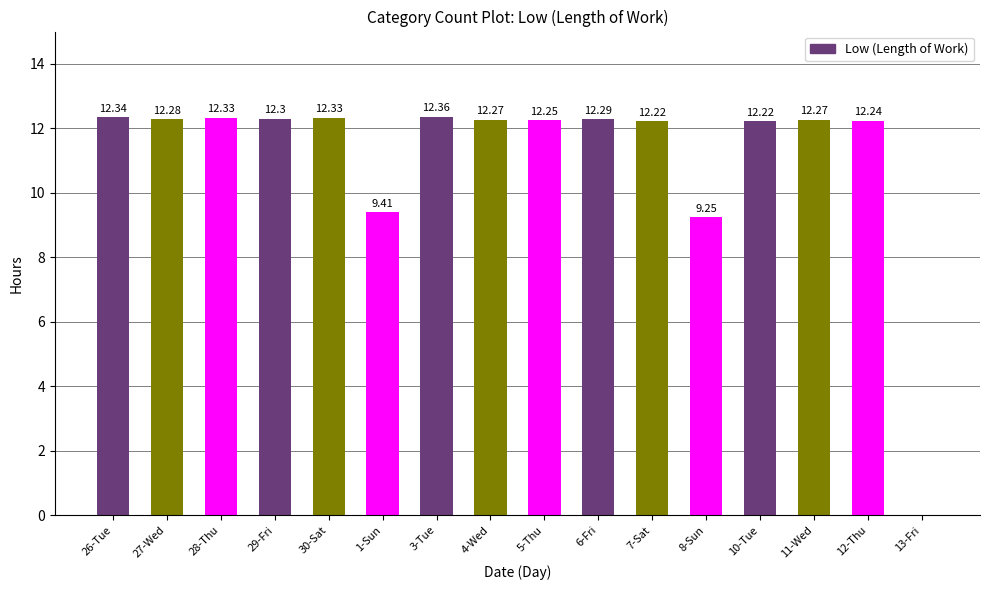

What is the ratio of the value at 30-Sat to the value at 10-Tue?

1.0